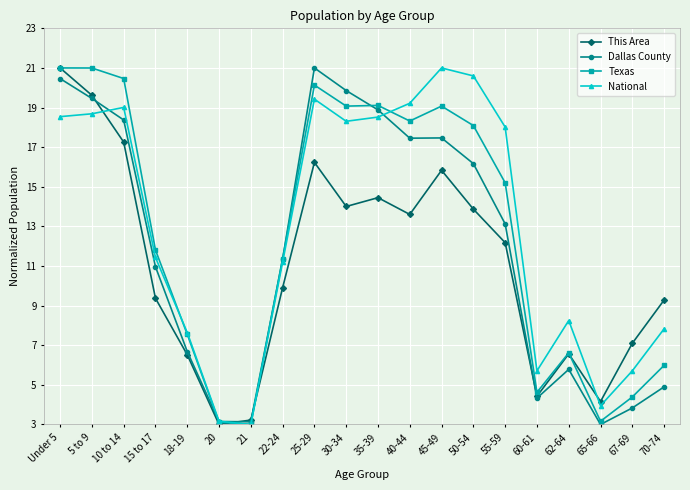

At which label does This Area first exceed 12?

Under 5